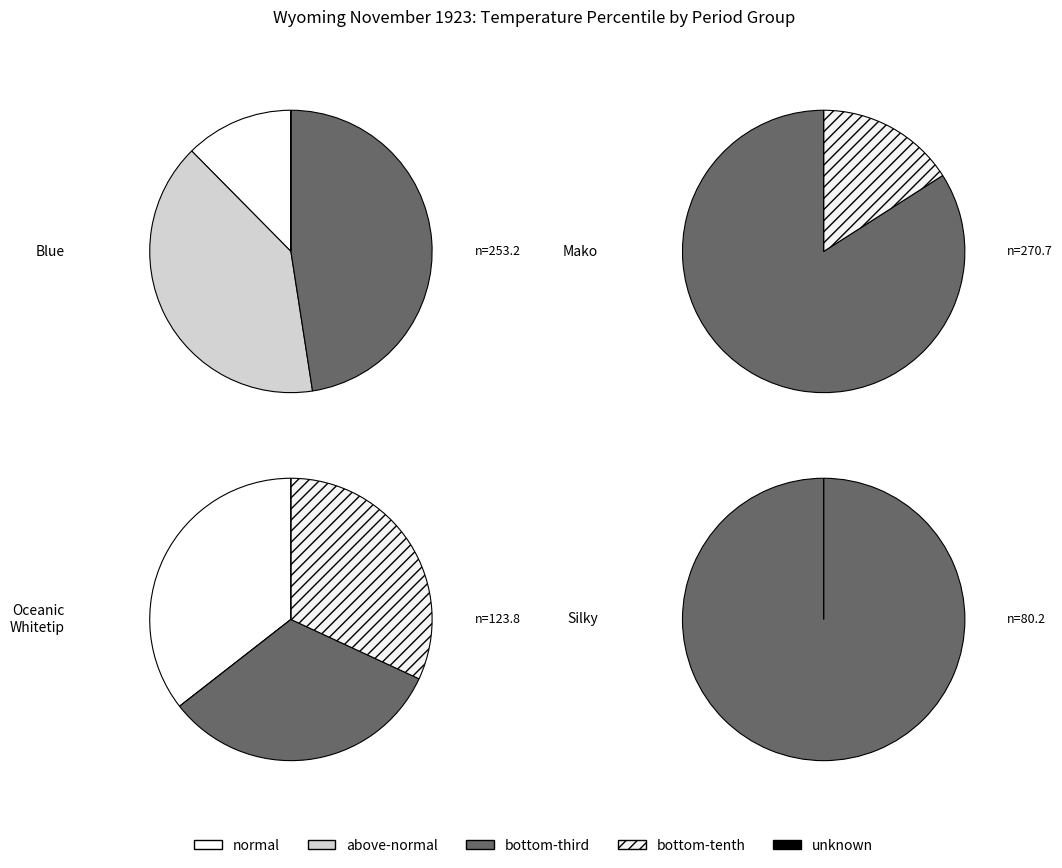

What is the spread (max minus min) of values at 1?

9